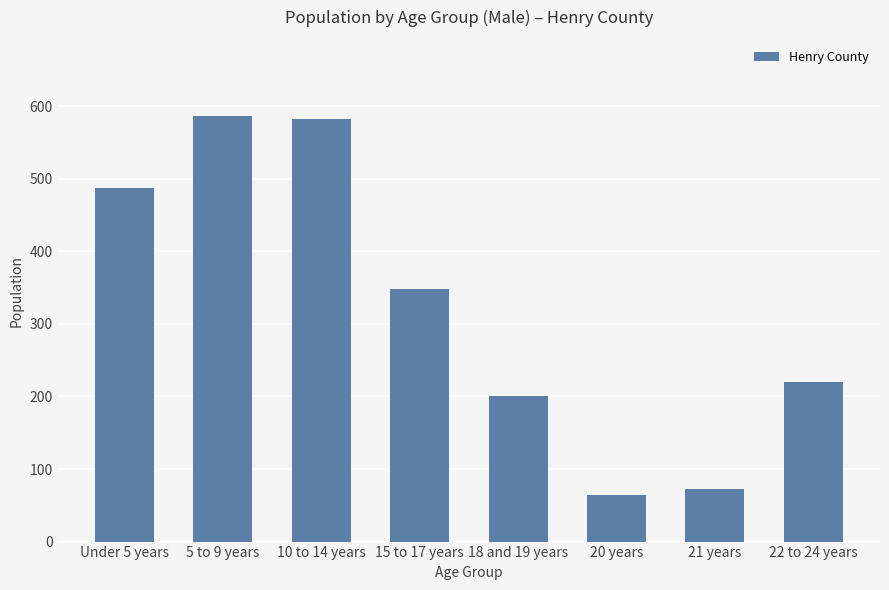

At which label does the data first exceed 348?

Under 5 years